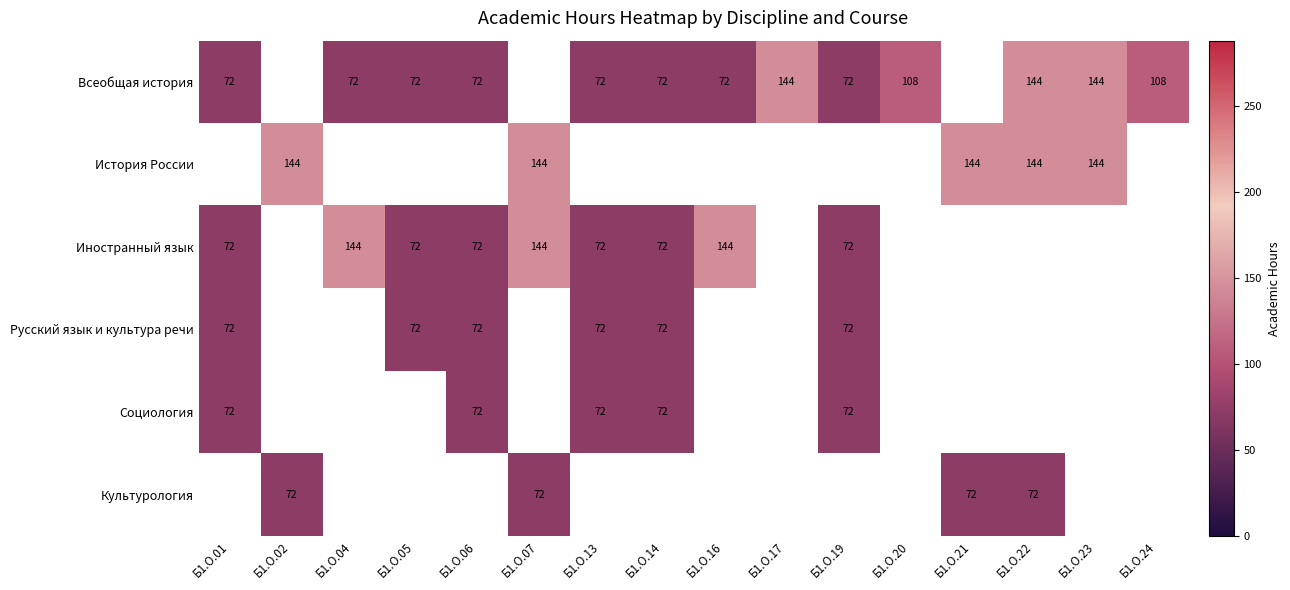

What is the greatest value displayed?

144.0